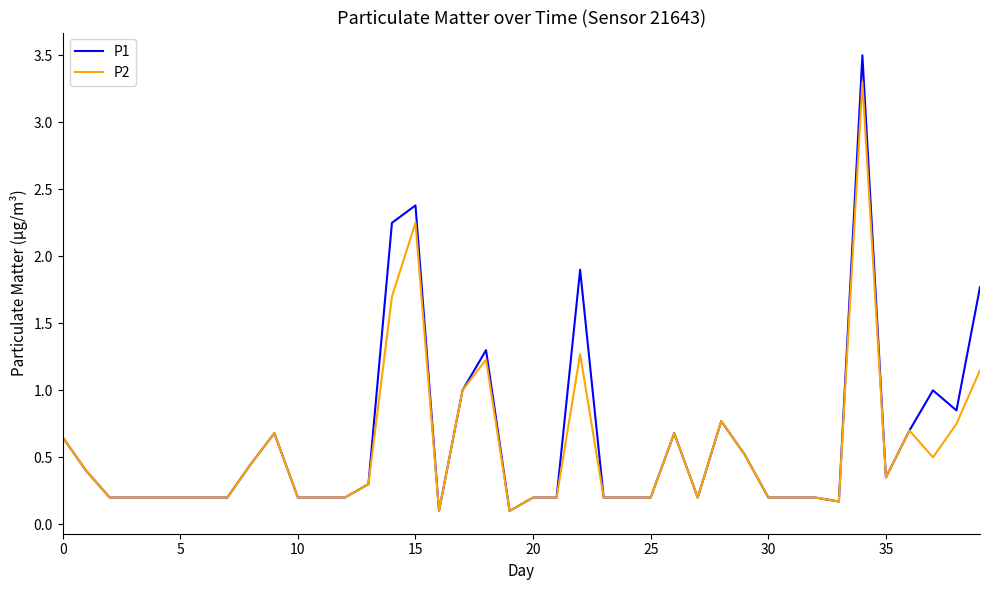

What is the greatest value displayed?

3.5